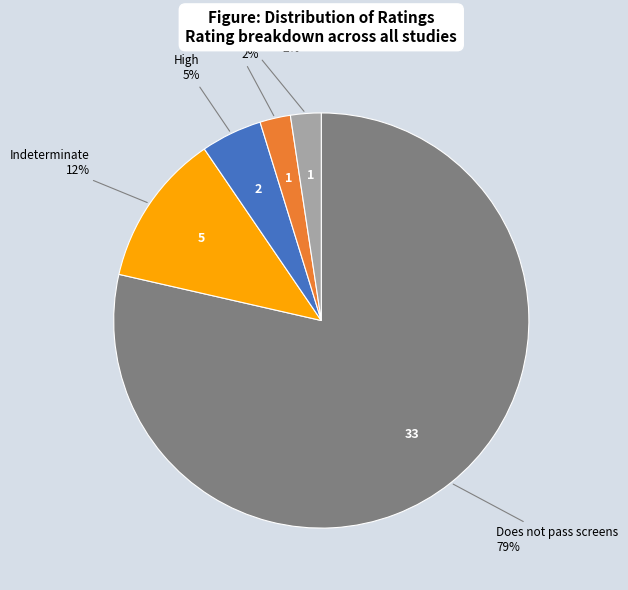

Does any single category account for the majority?

Yes